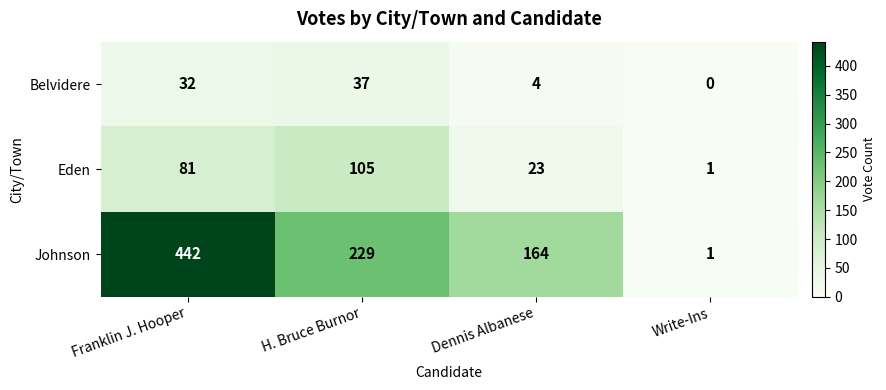

Which series has the largest total across all categories?

Johnson